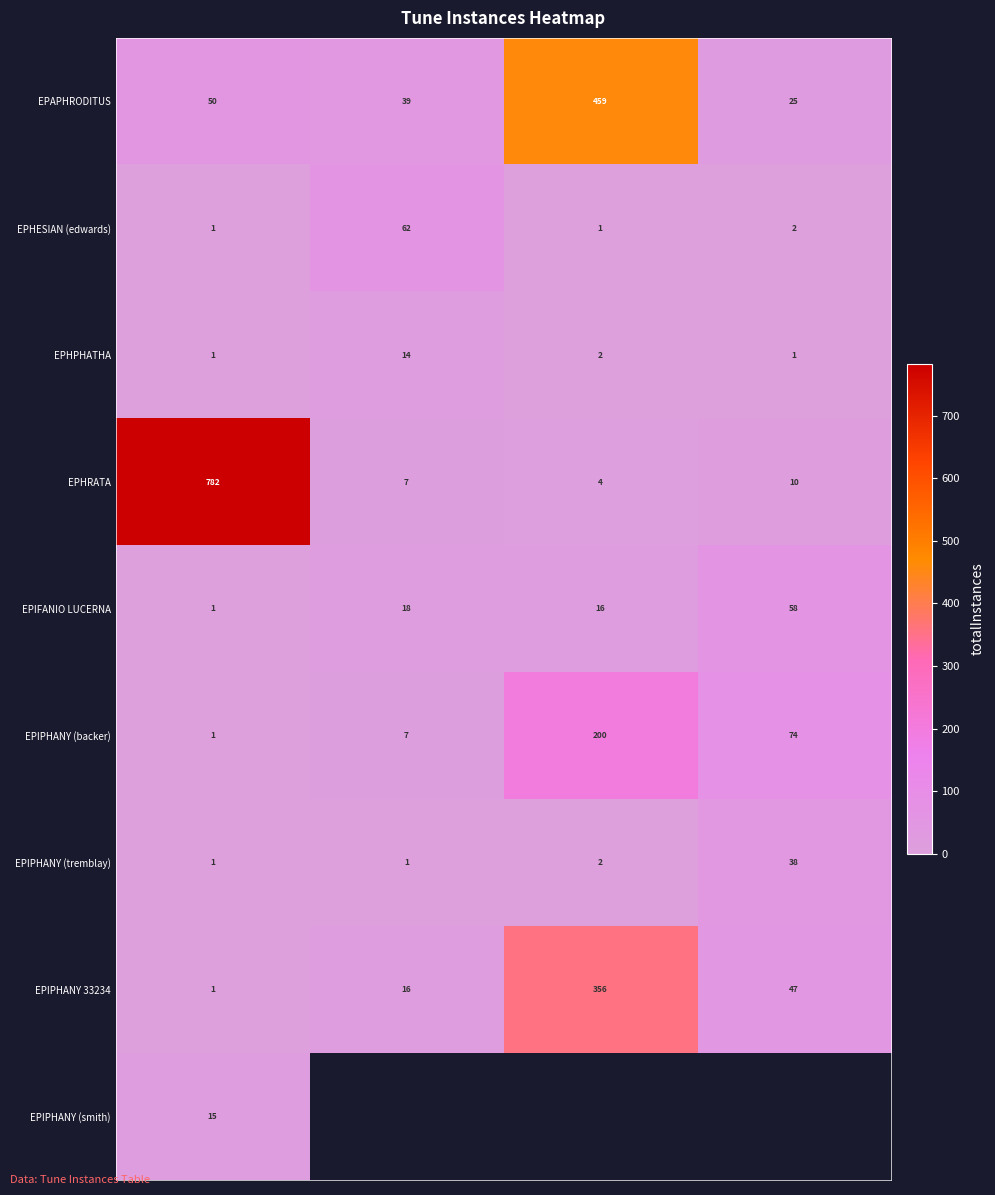

What is the difference between the maximum and minimum values in the EPIPHANY 33234 series?

355